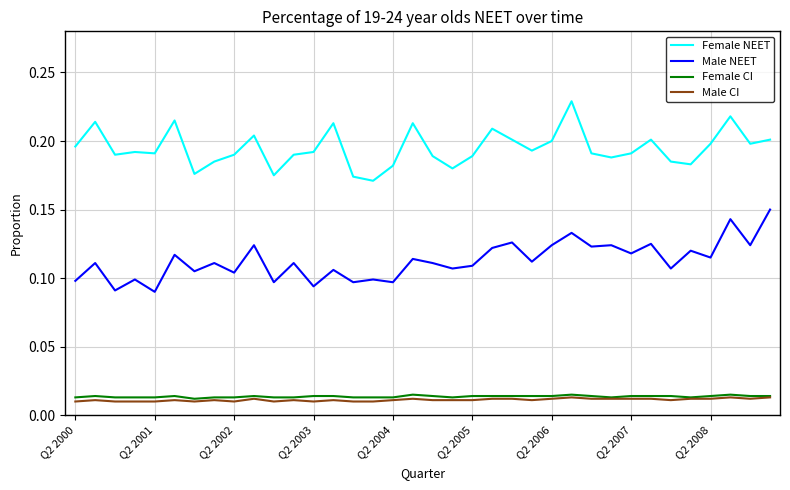

True or false: Male CI has more than 2 points higher than both neighbors.

True